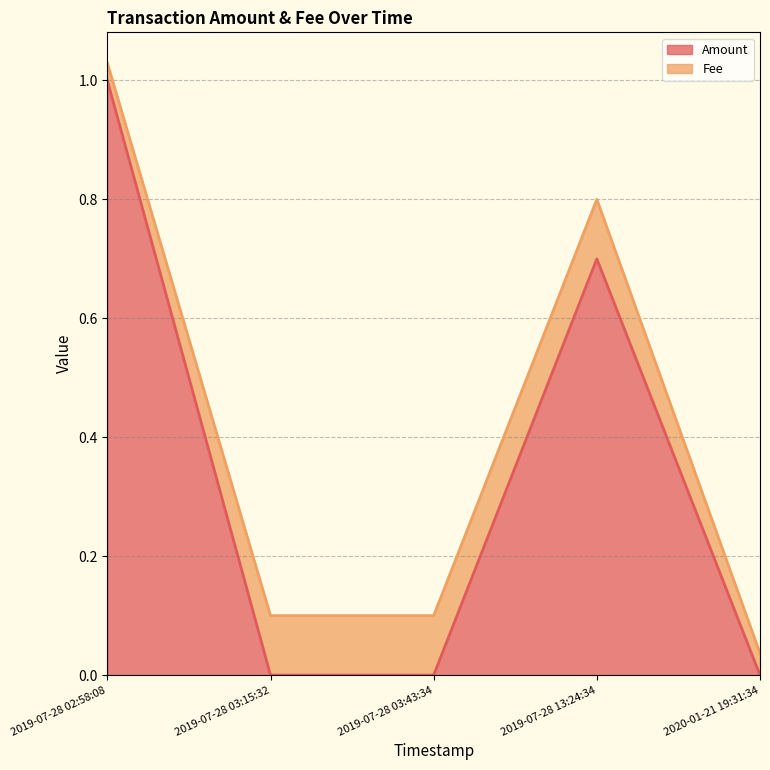

Between 2019-07-28 03:15:32 and 2020-01-21 19:31:34, which is larger?

2019-07-28 03:15:32